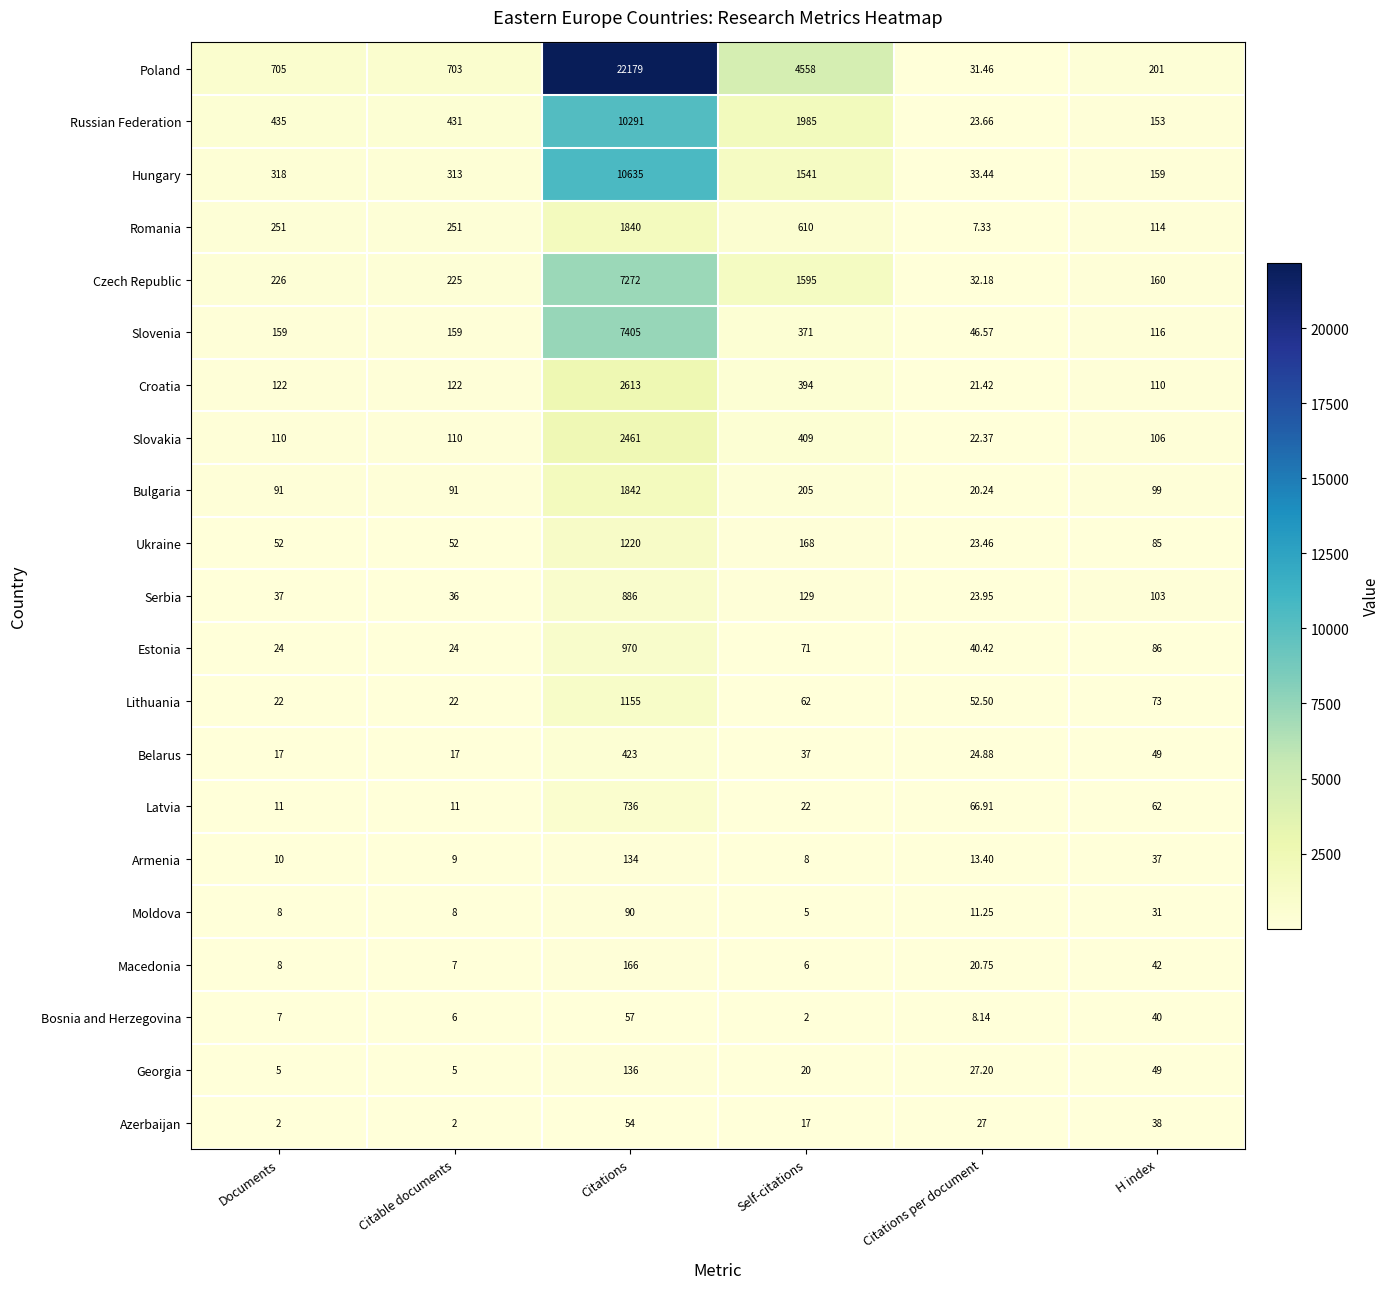

Where does the Estonia series first go above 71?

Citations